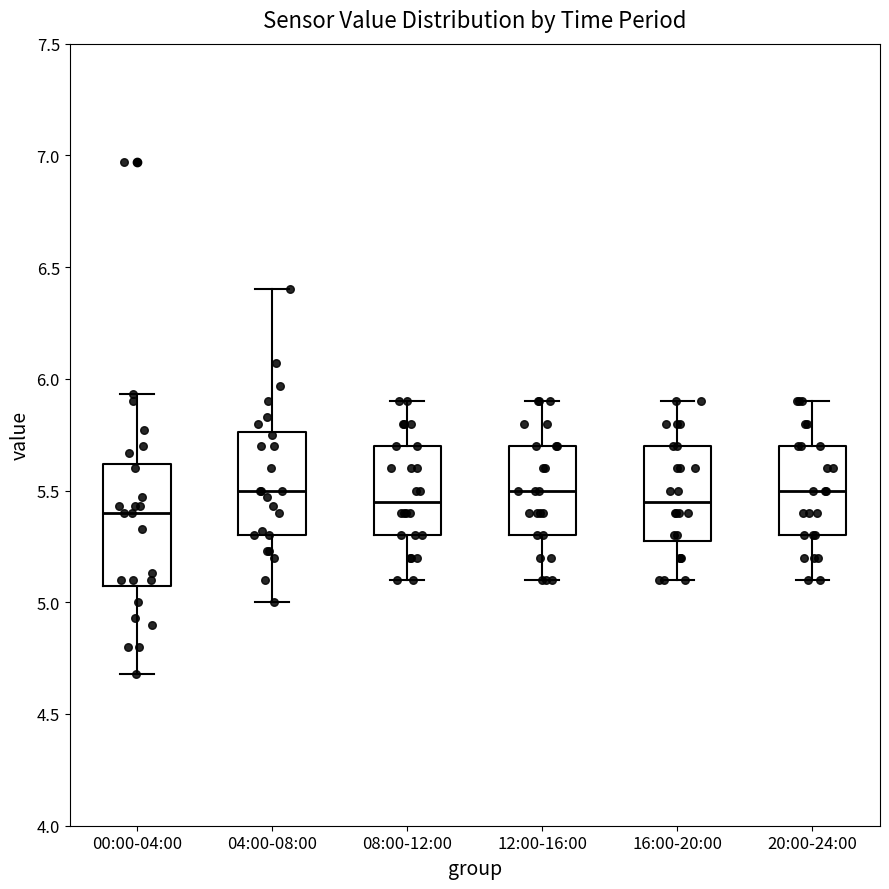

Where is the upper edge of the box for 12:00-16:00 on the y-axis? The values are not printed on the chart, so give them approximately, as read against the axis.

5.70